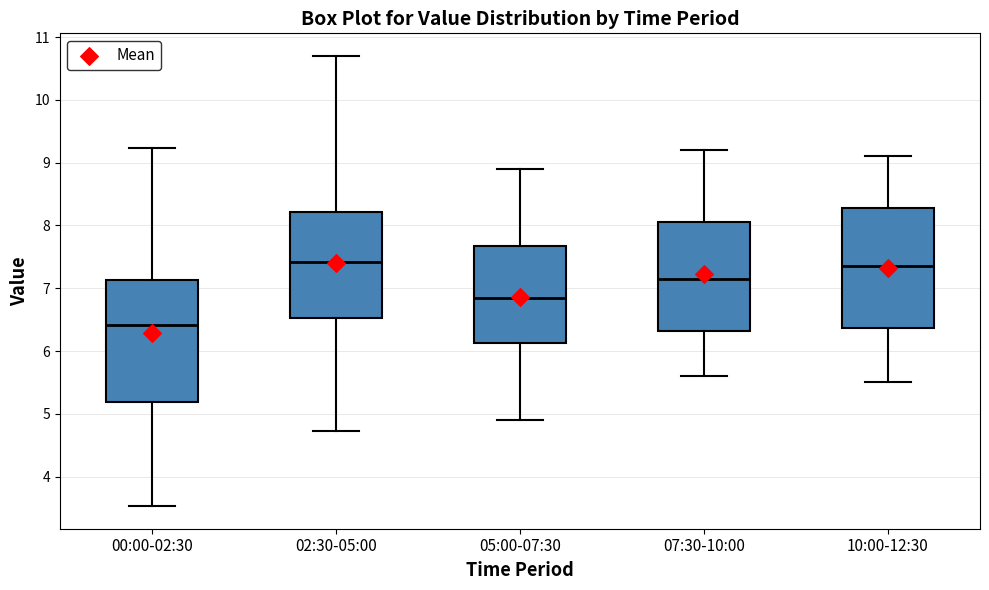

Where does the lower whisker of the box for 07:30-10:00 end on the y-axis? The values are not printed on the chart, so give them approximately, as read against the axis.

5.6